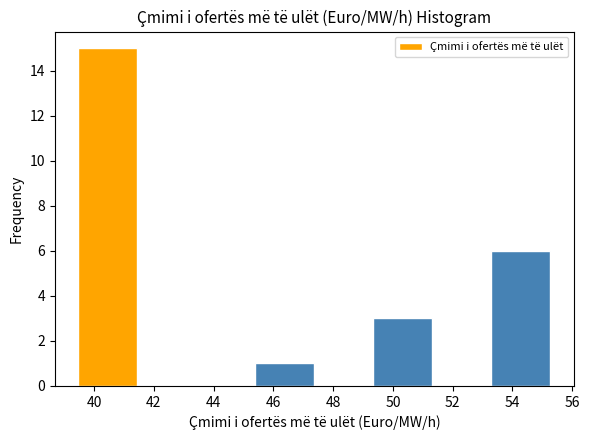

Reading left to right, list every bar in this chart as the range it spans on the x-axis followed by its height. Neither the bar edges nor the heights are printed on the chart, so give them approximately, as read against the axes.

39.4 to 41.4: 15
41.4 to 43.4: 0
43.4 to 45.4: 0
45.4 to 47.4: 1
47.4 to 49.4: 0
49.4 to 51.4: 3
51.4 to 53.2: 0
53.2 to 55.2: 6